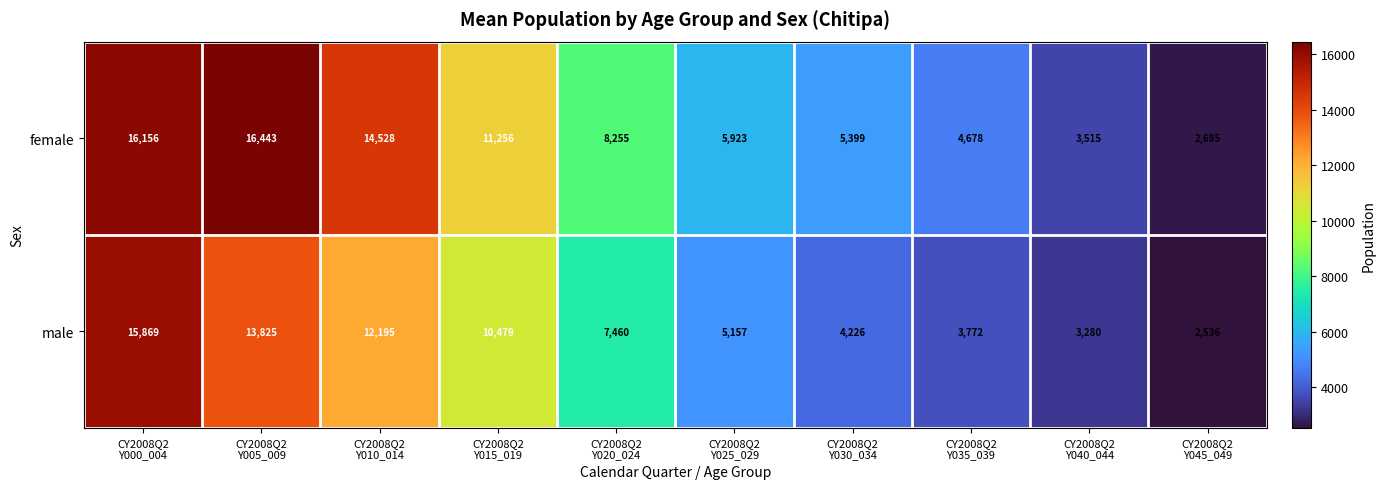

At how many categories does at least one series exceed 2770?

9